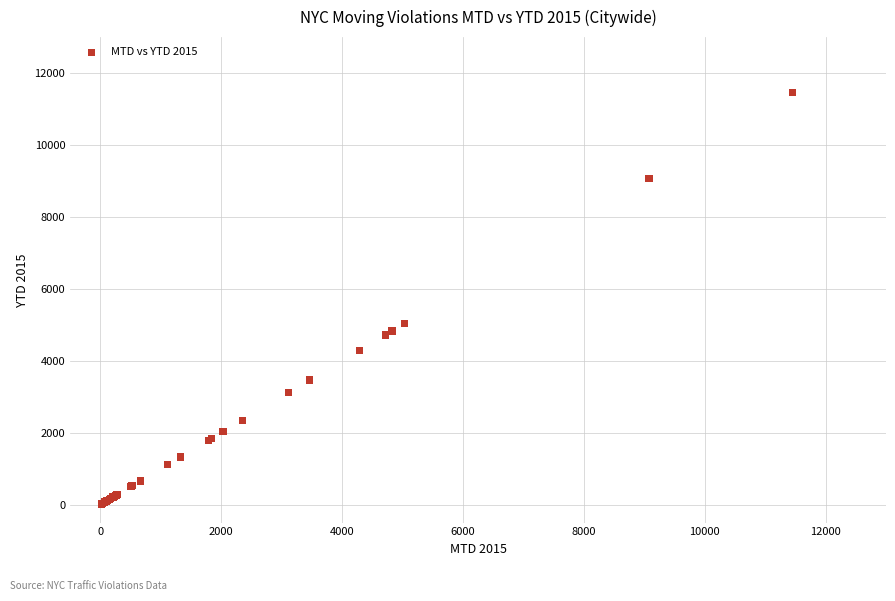

What Y value in the scatter plot is closest to 5735?

5034